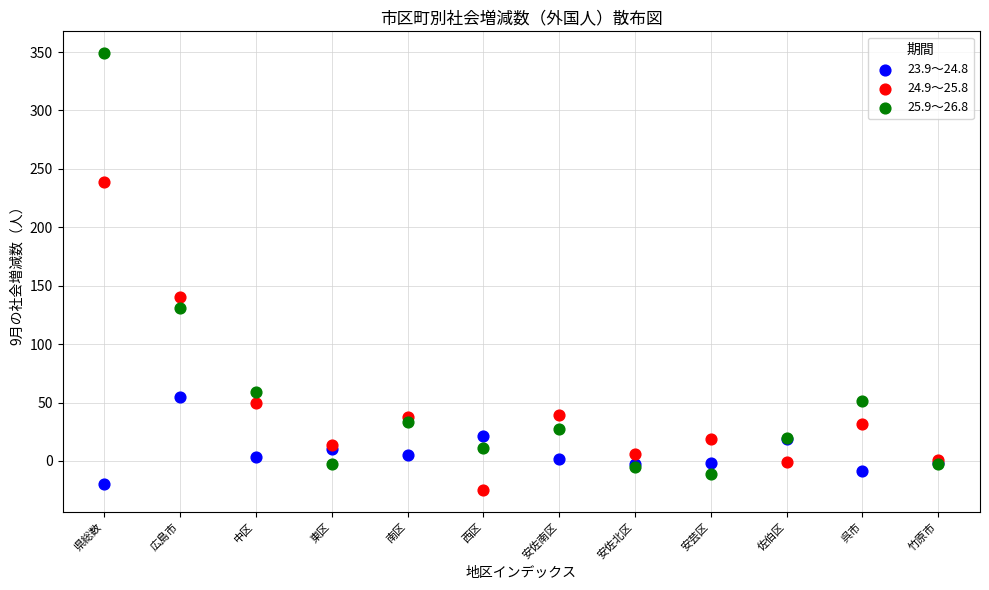

Which series reaches the minimum Y coordinate?

24.9～25.8